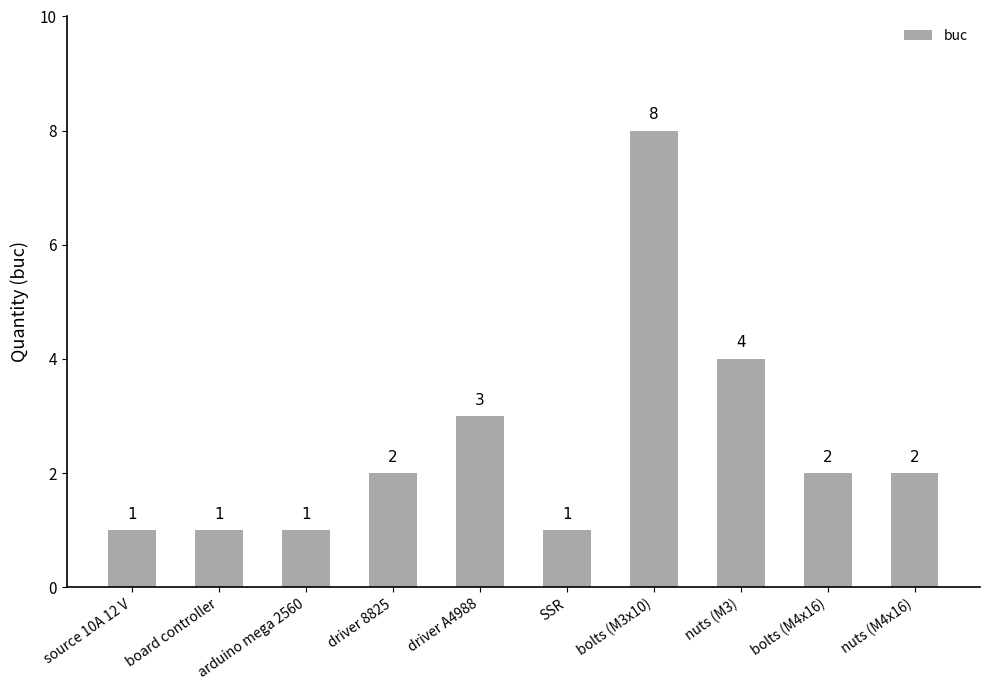

What is the approximate value at driver A4988?

3